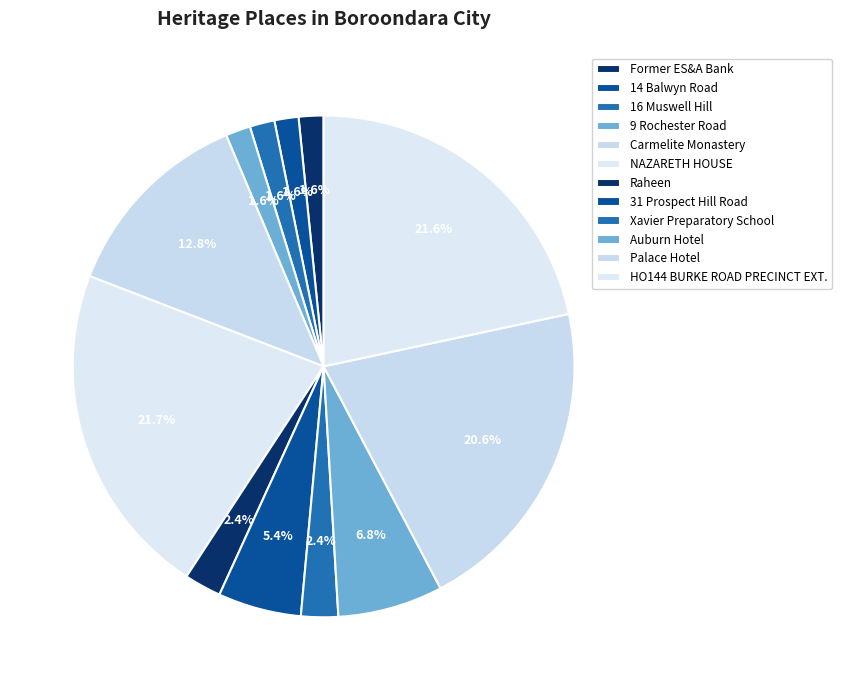

Which category has the smallest portion of the pie?

14 Balwyn Road